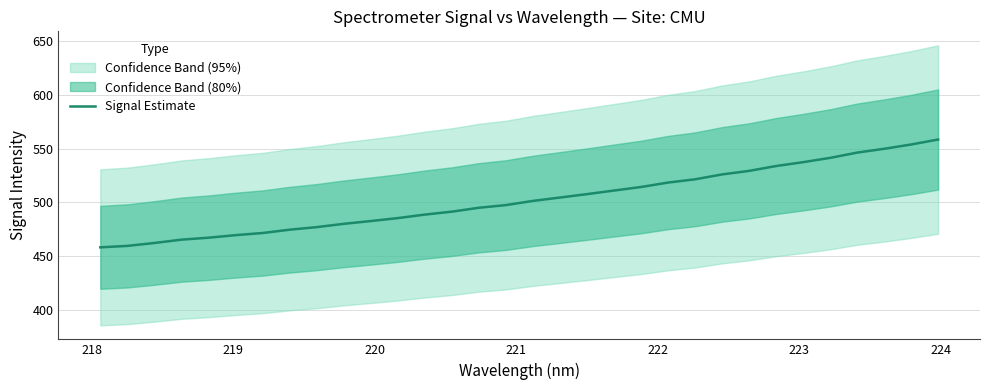

What is the lowest value of the Signal Estimate series?

457.9